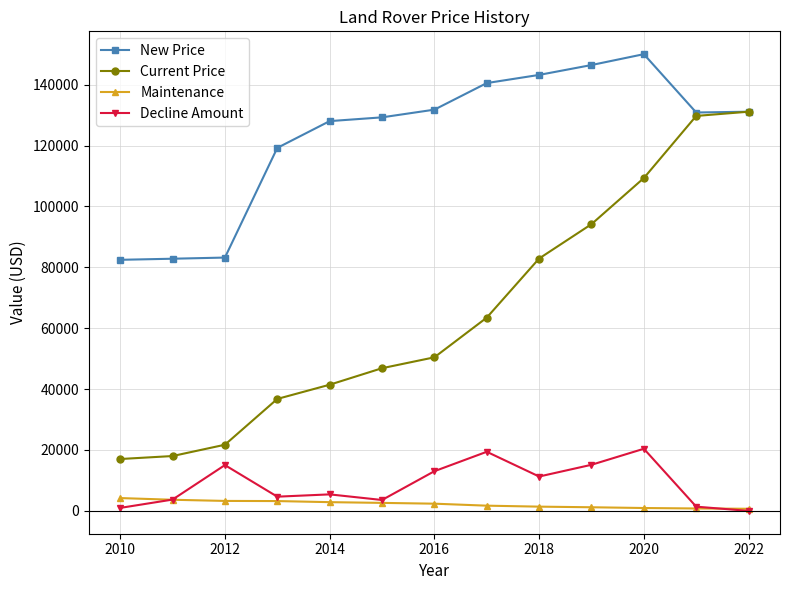

What is the maximum value for Decline Amount?

20404